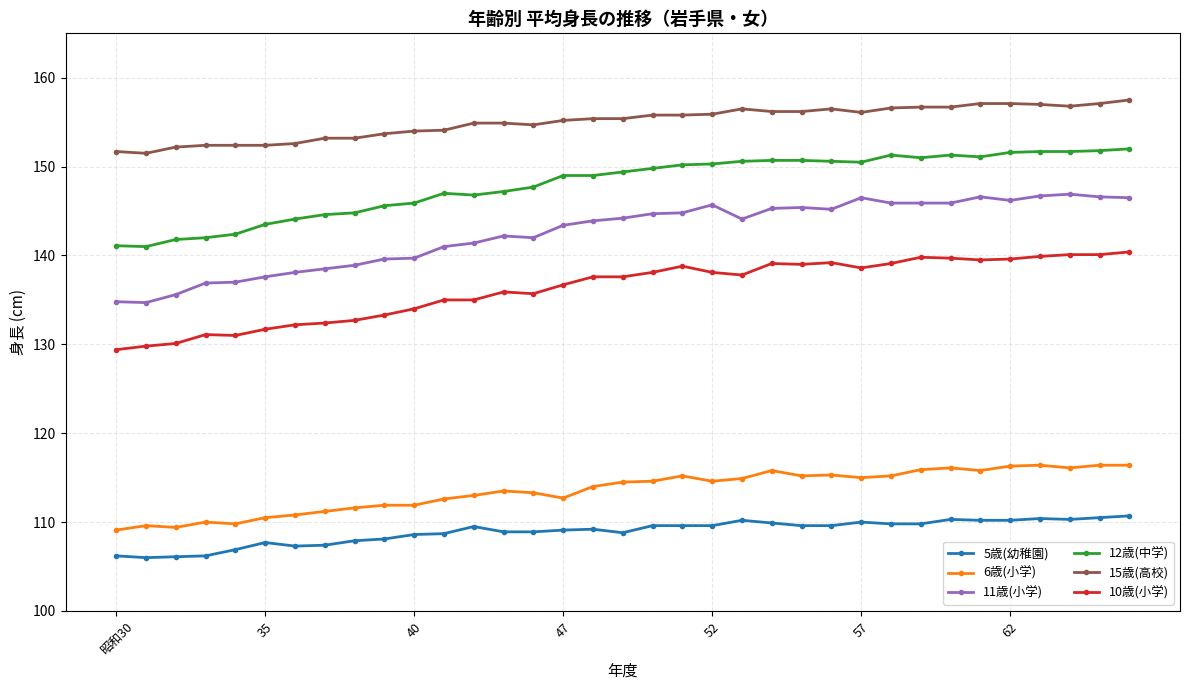

Which series has the largest total across all categories?

15歳(高校)